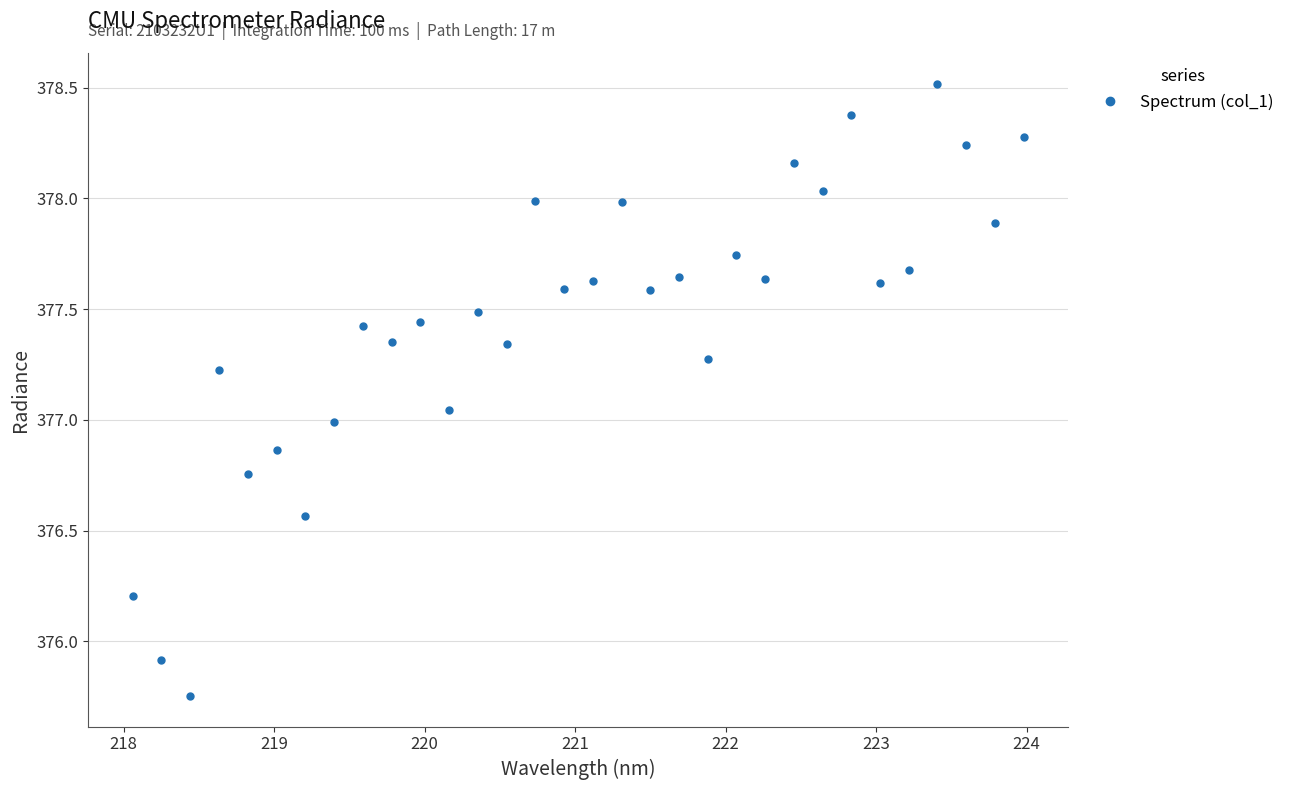

How many lines are shown in the chart?

1